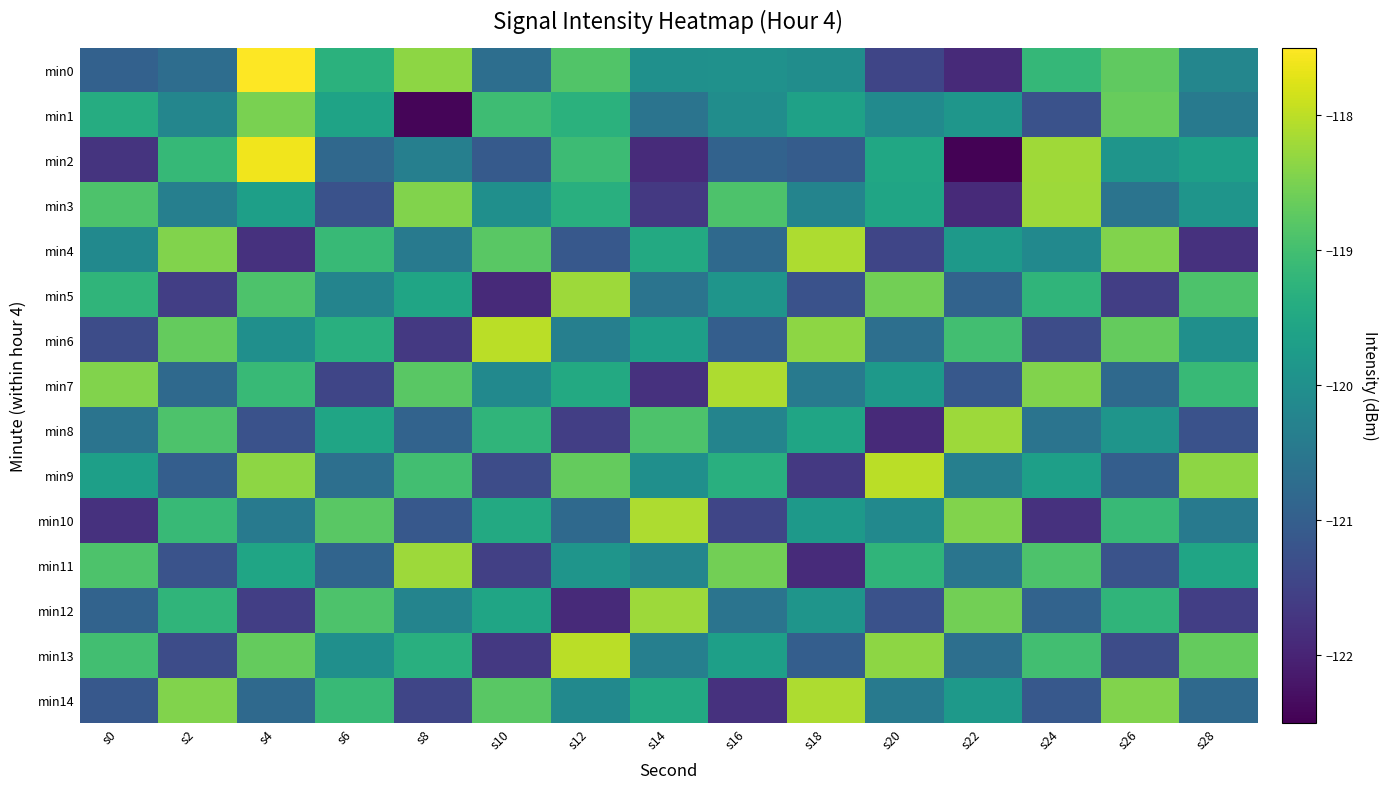

Rank the series at s8 from highest to lowest value.

min11, min0, min3, min7, min9, min13, min5, min12, min2, min4, min8, min10, min14, min6, min1